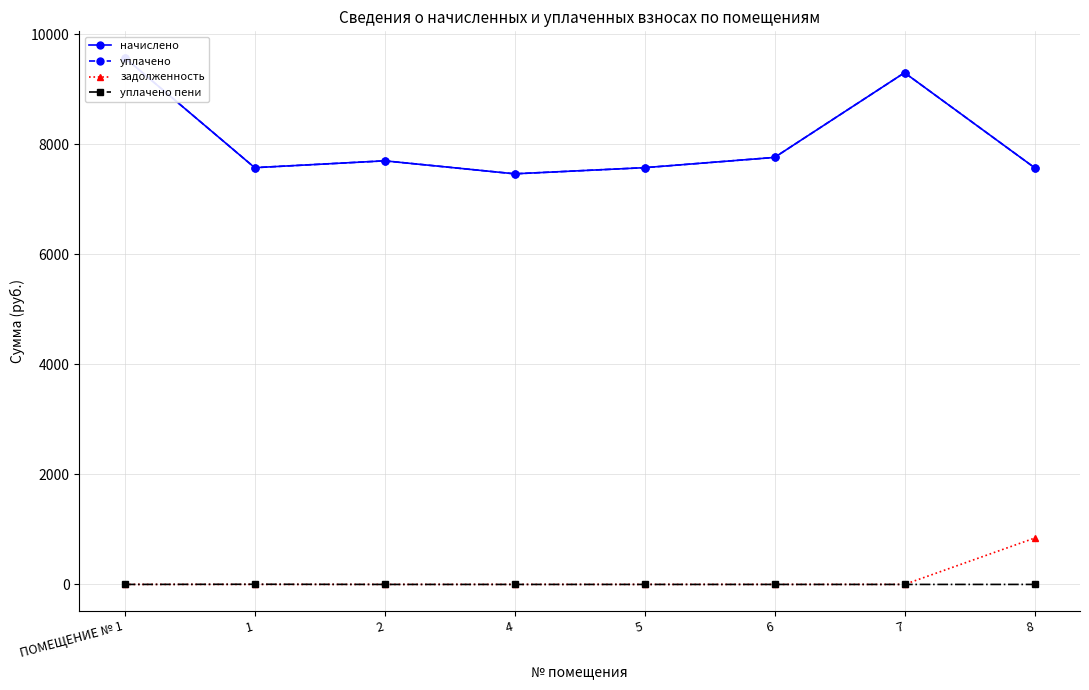

What is the difference between the highest and lowest values at ПОМЕЩЕНИЕ № 1?

9575.8